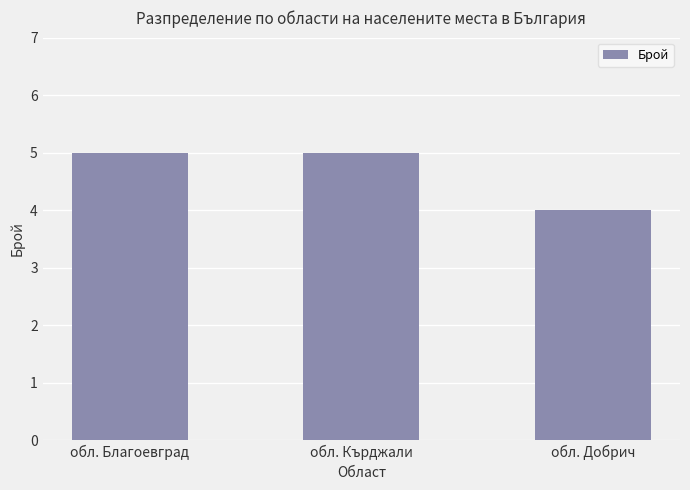

Does the chart contain stacked bars?

No